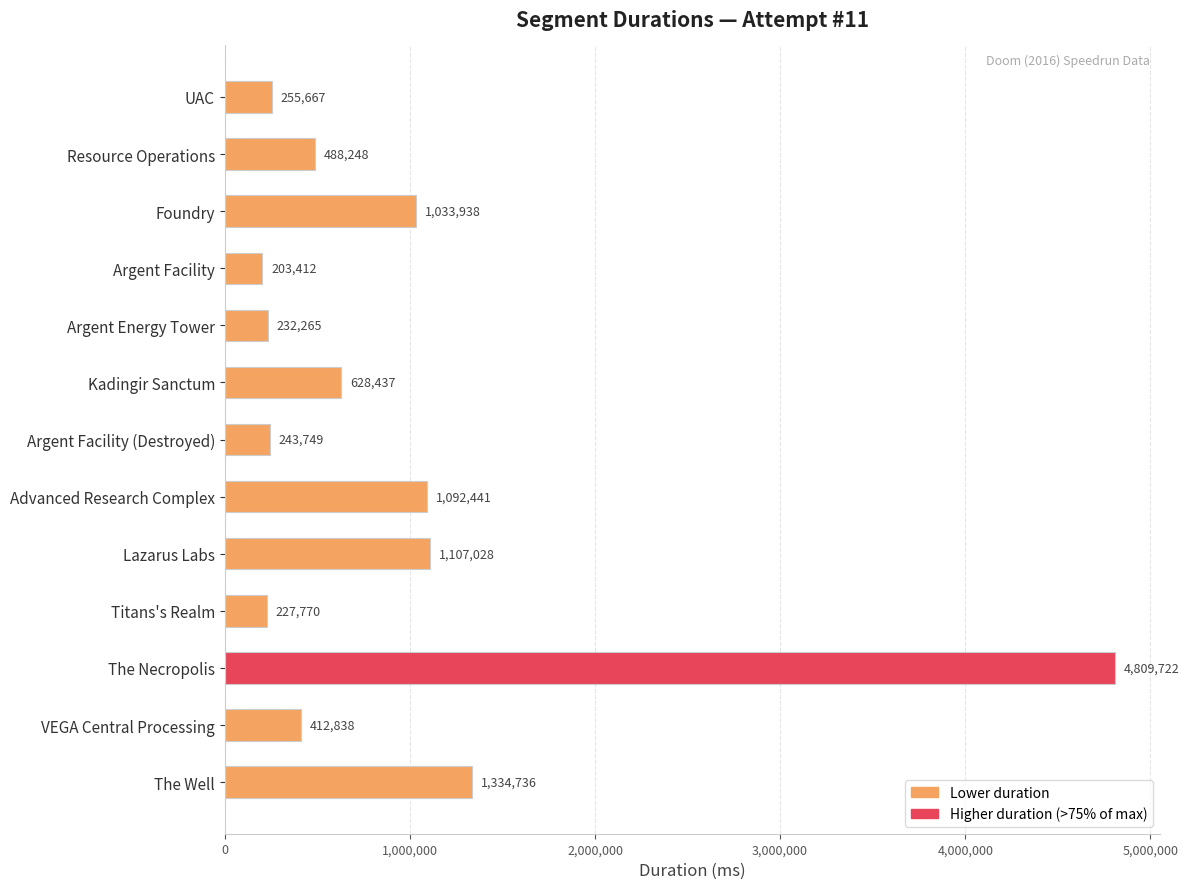

What is the ratio of the value at Advanced Research Complex to the value at Resource Operations?

2.2